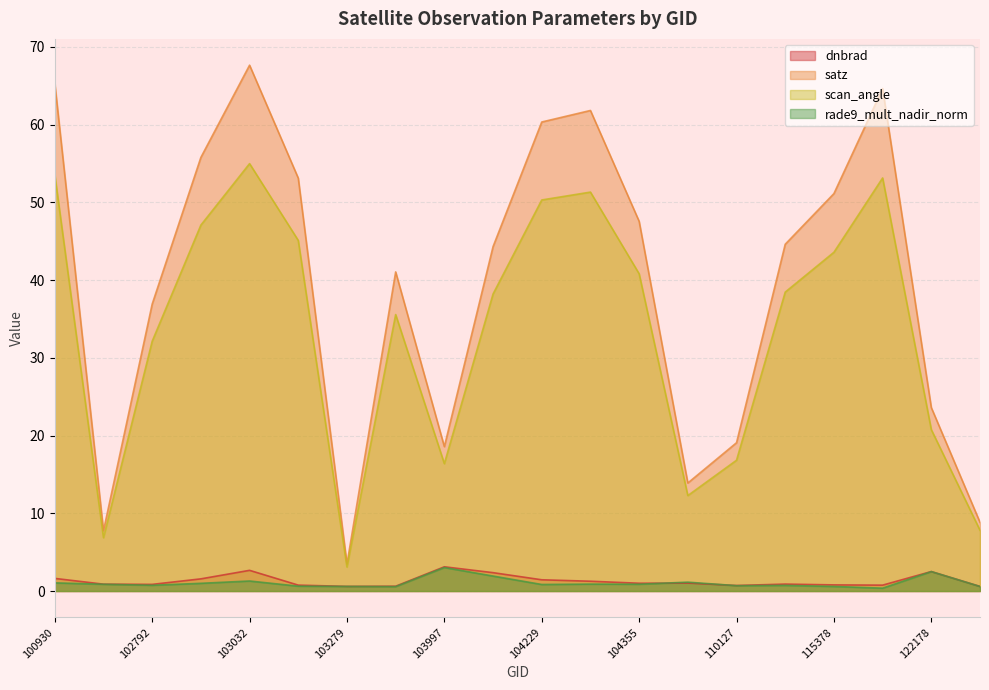

What is the difference between the maximum and minimum values in the satz series?

64.2